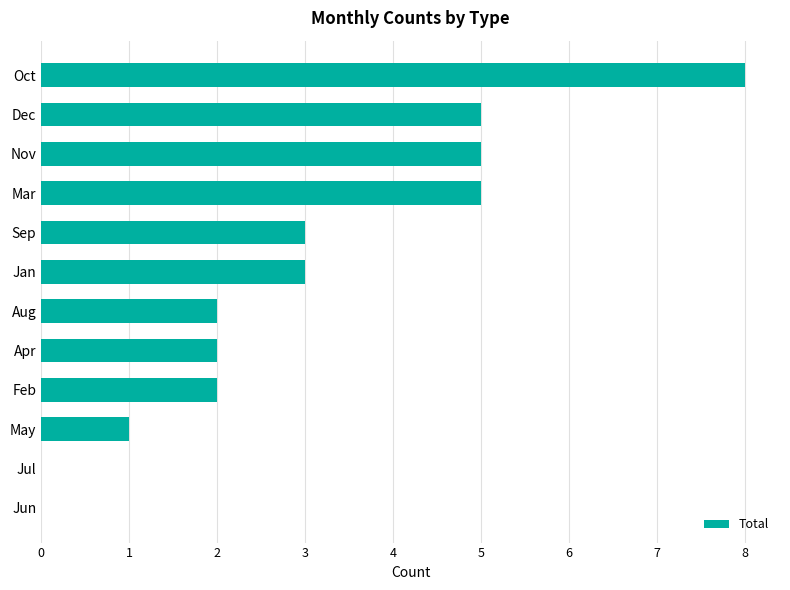

Which category has the highest value across all series?

Oct